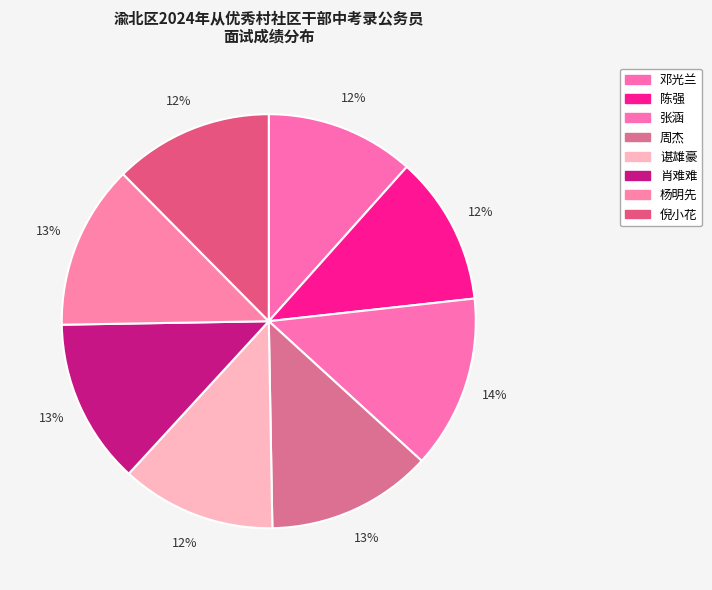

To the nearest percent, what is the average slice percentage?

12%